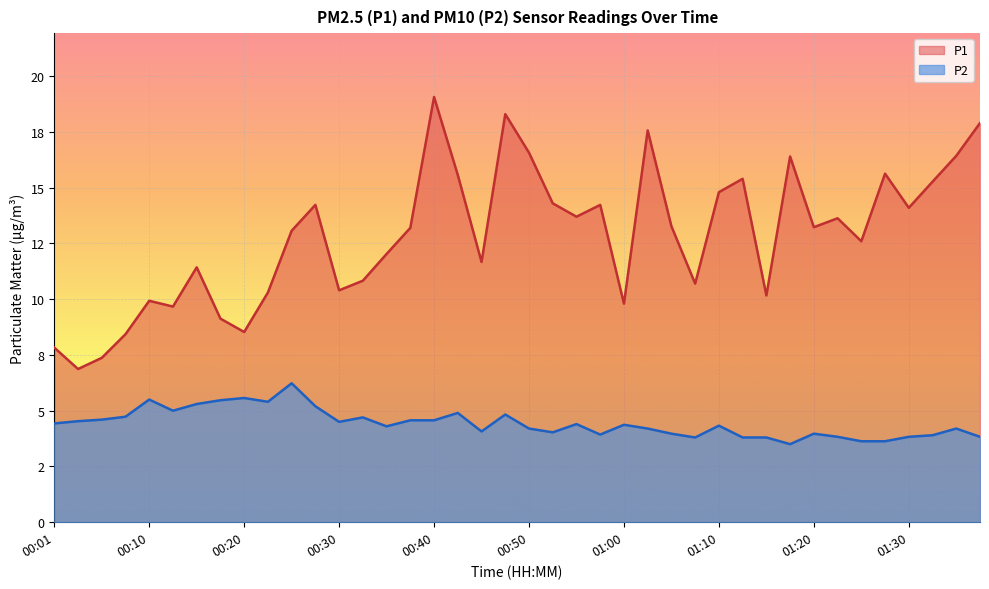

Reading left to right, what are all the values shown in this chart?

P1: 00:01=7.8	00:03=6.9	00:05=7.4	00:08=8.4	00:10=9.9	00:13=9.7	00:15=11.4	00:18=9.1	00:20=8.5	00:23=10.3	00:25=13.1	00:28=14.2	00:30=10.4	00:33=10.8	00:35=12.0	00:38=13.2	00:40=19.1	00:43=15.6	00:45=11.7	00:48=18.3	00:50=16.6	00:53=14.3	00:55=13.7	00:58=14.2	01:00=9.8	01:02=17.6	01:05=13.3	01:07=10.7	01:10=14.8	01:12=15.4	01:15=10.2	01:17=16.4	01:20=13.2	01:22=13.6	01:25=12.6	01:27=15.6	01:30=14.1	01:32=15.3	01:35=16.4	01:37=17.9
P2: 00:01=4.4	00:03=4.5	00:05=4.6	00:08=4.7	00:10=5.5	00:13=5.0	00:15=5.3	00:18=5.5	00:20=5.6	00:23=5.4	00:25=6.2	00:28=5.2	00:30=4.5	00:33=4.7	00:35=4.3	00:38=4.6	00:40=4.6	00:43=4.9	00:45=4.1	00:48=4.8	00:50=4.2	00:53=4.0	00:55=4.4	00:58=3.9	01:00=4.4	01:02=4.2	01:05=4.0	01:07=3.8	01:10=4.3	01:12=3.8	01:15=3.8	01:17=3.5	01:20=4.0	01:22=3.8	01:25=3.6	01:27=3.6	01:30=3.8	01:32=3.9	01:35=4.2	01:37=3.8